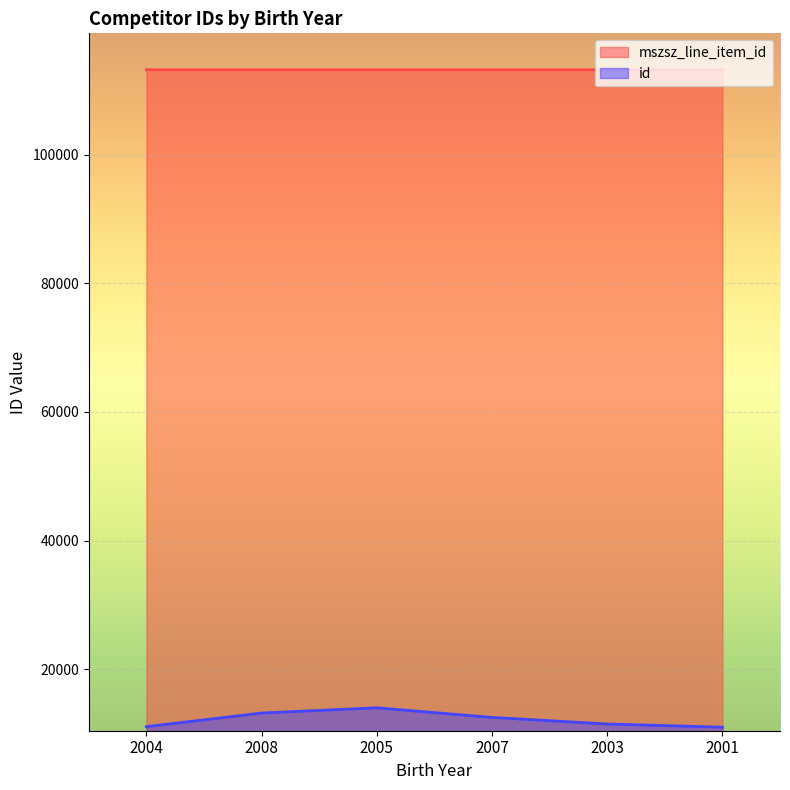

Is the value of mszsz_line_item_id at 2003 greater than the value of id at 2003?

Yes